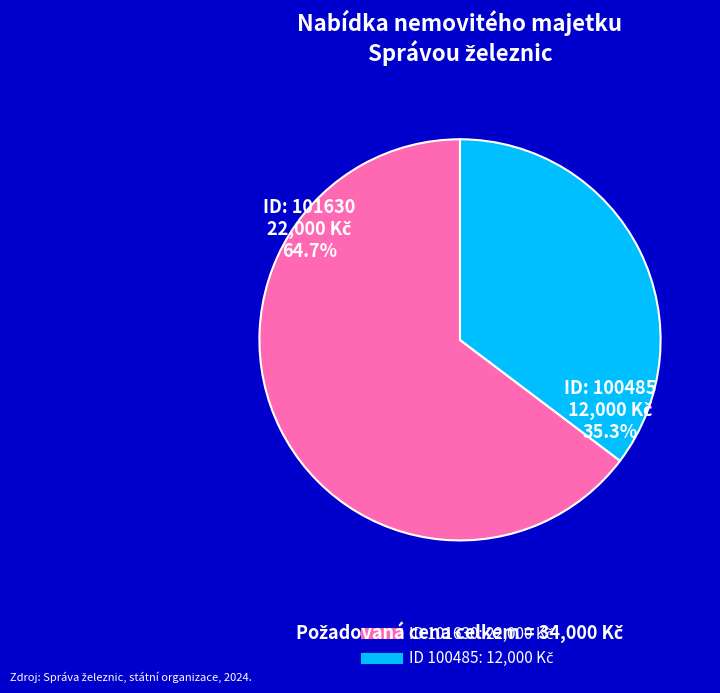

What is the smallest slice in the pie chart?

100485